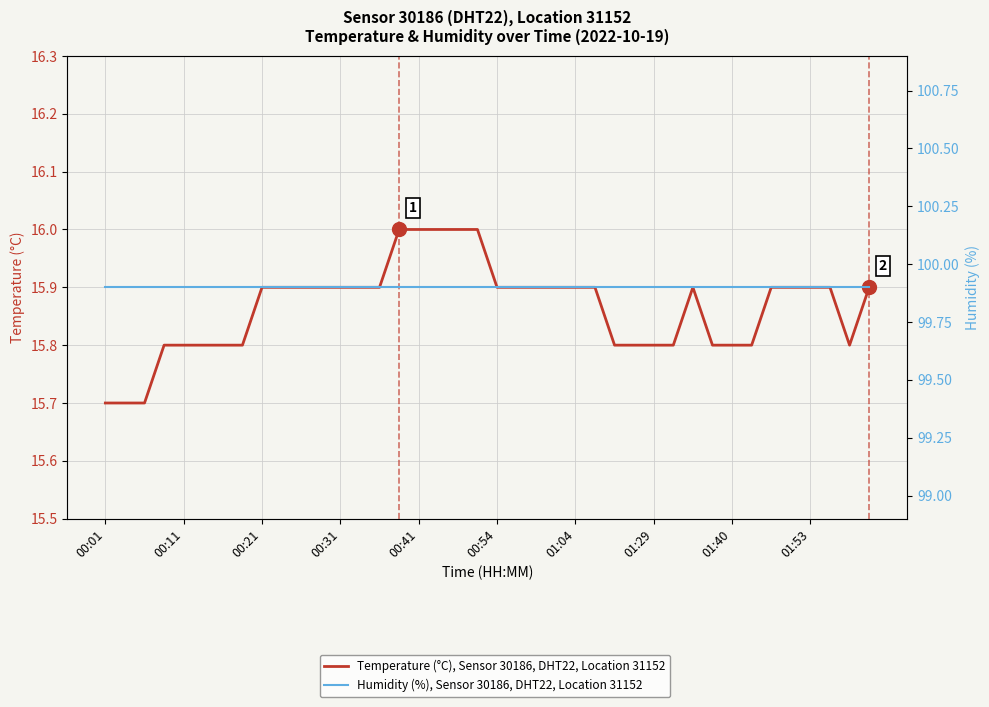

What position from the right is 14?

26